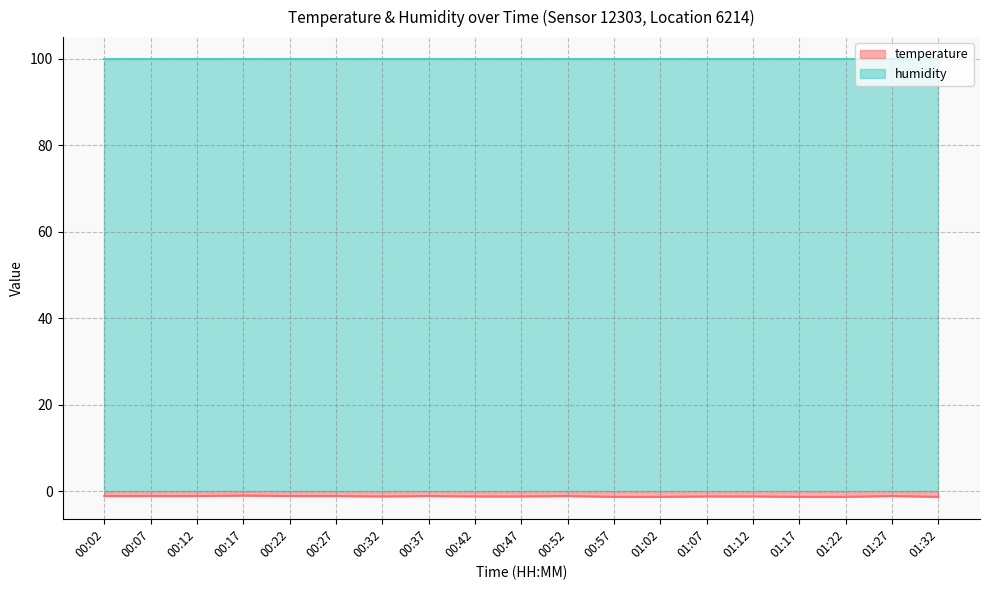

Count the number of categories in the chart.

19